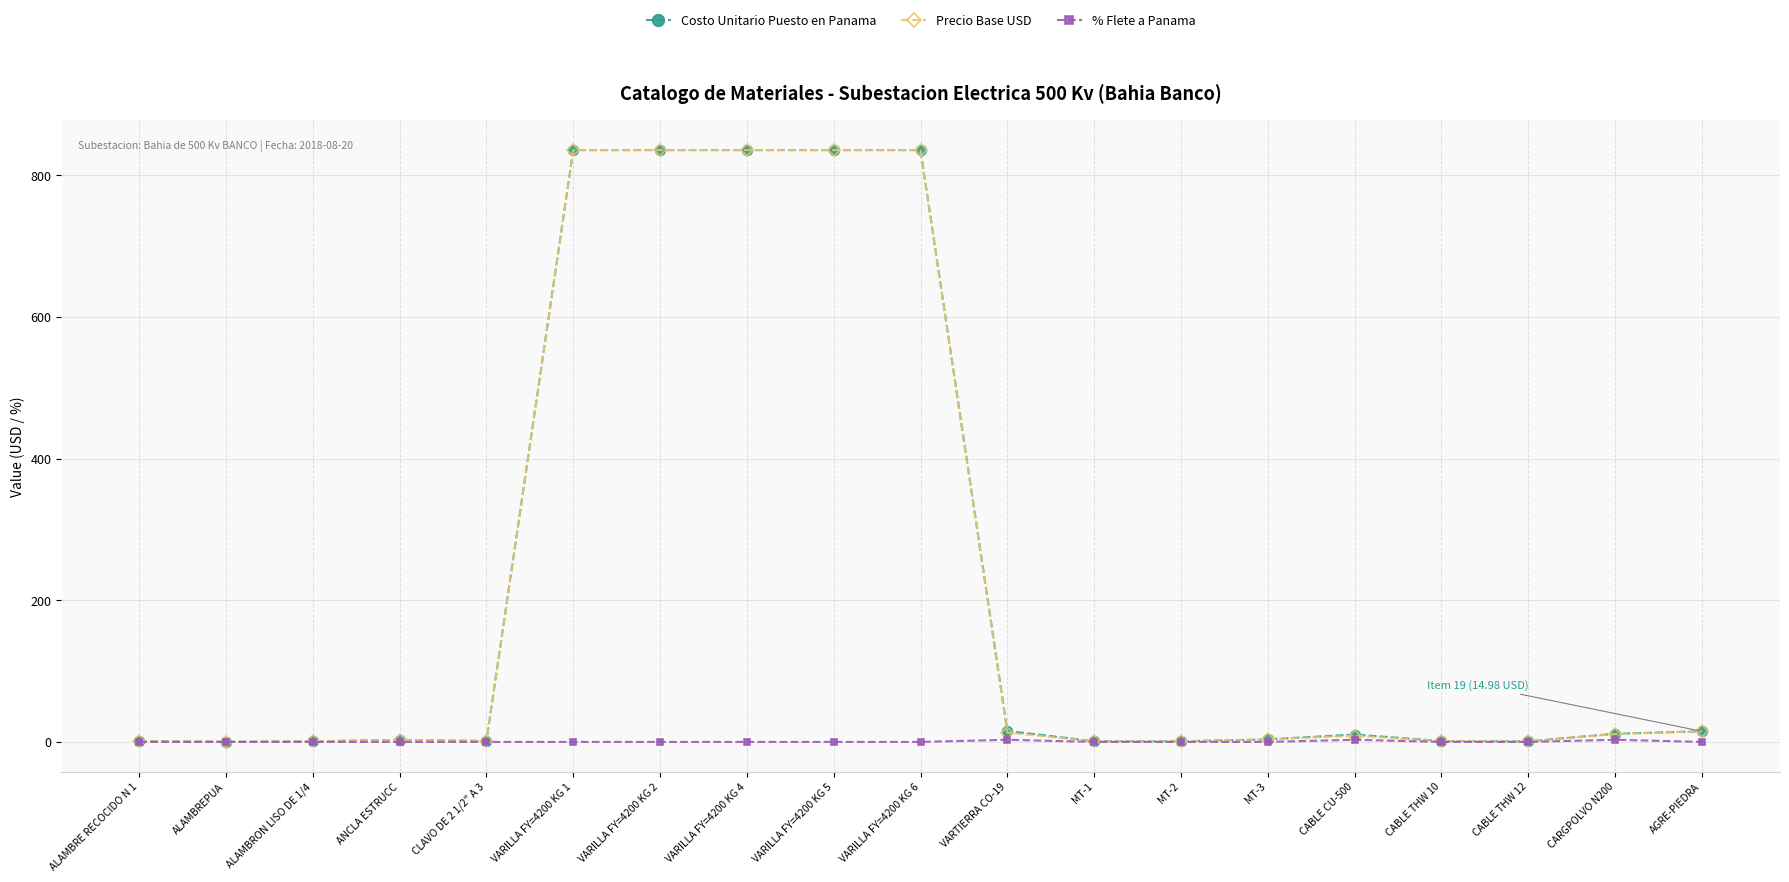

True or false: Precio Base USD has a value of 13.1 at VARTIERRA CO-19.

True